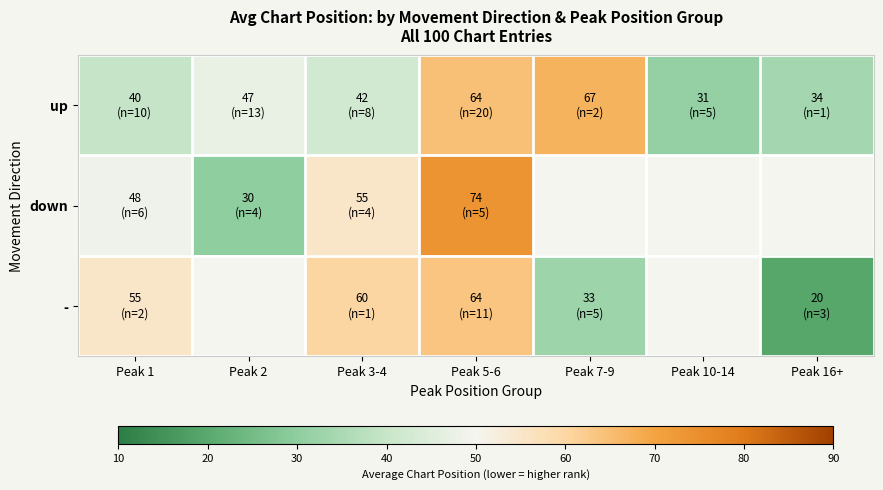

How many data points in down are less than 74?

3